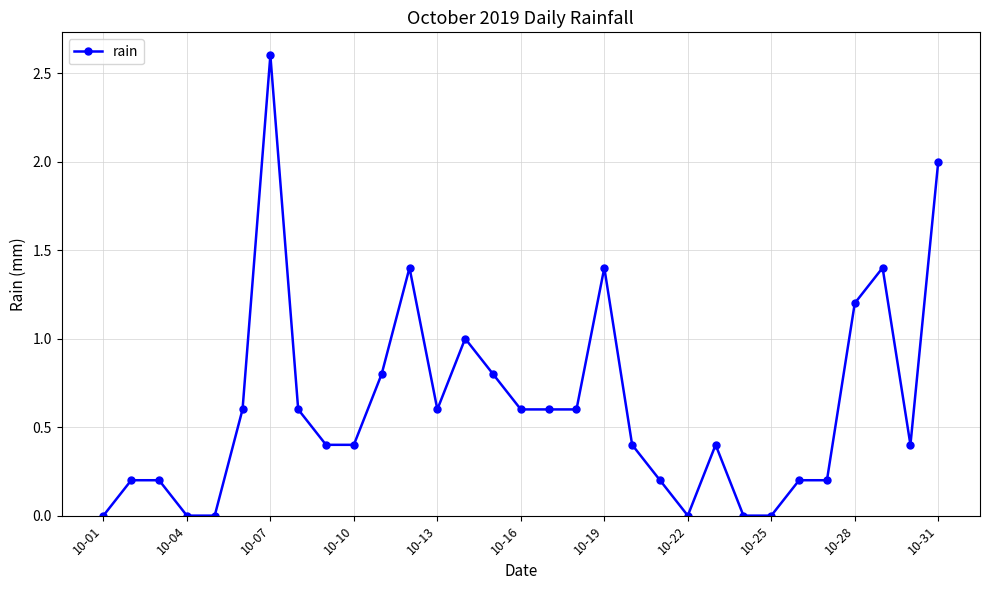

What is the sum of all values?

19.2